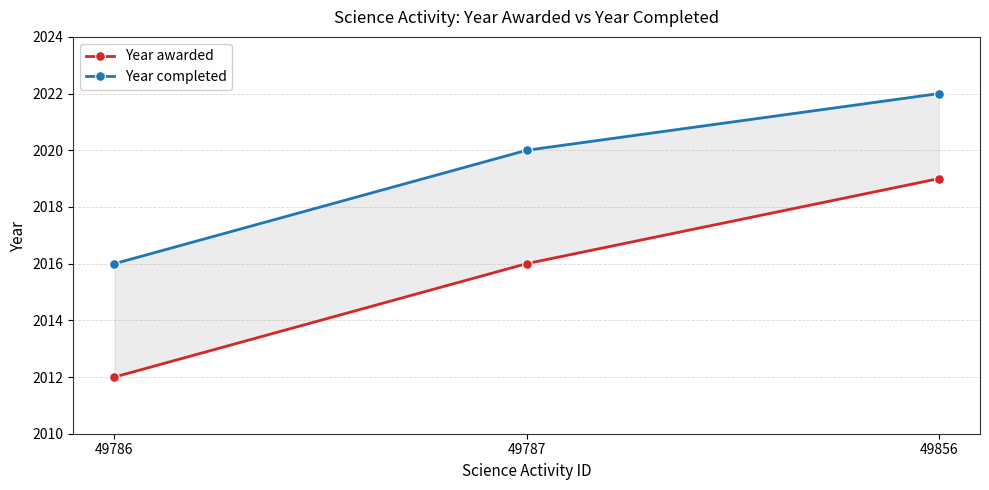

What is the sum of all Year completed values?

6058